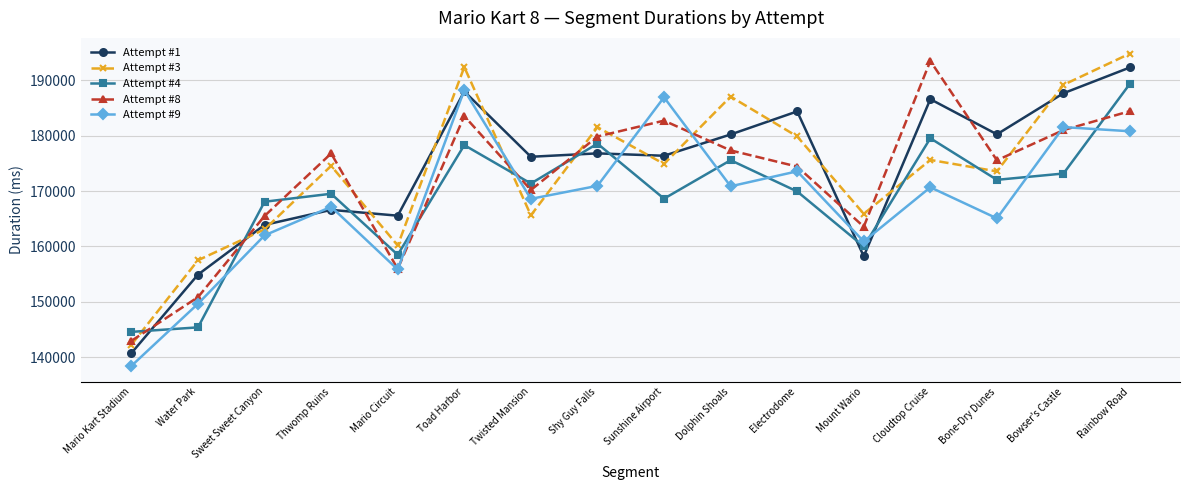

In Attempt #8, how many points are higher than both neighbors (excluding endpoints)?

4